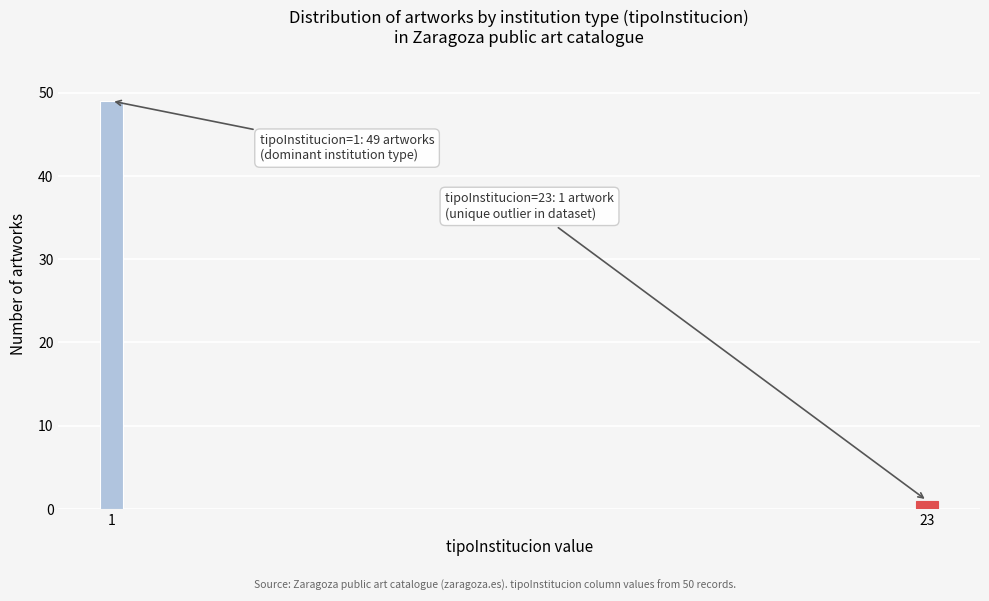

Reading left to right, list all the values displayed in this chart.

49	1